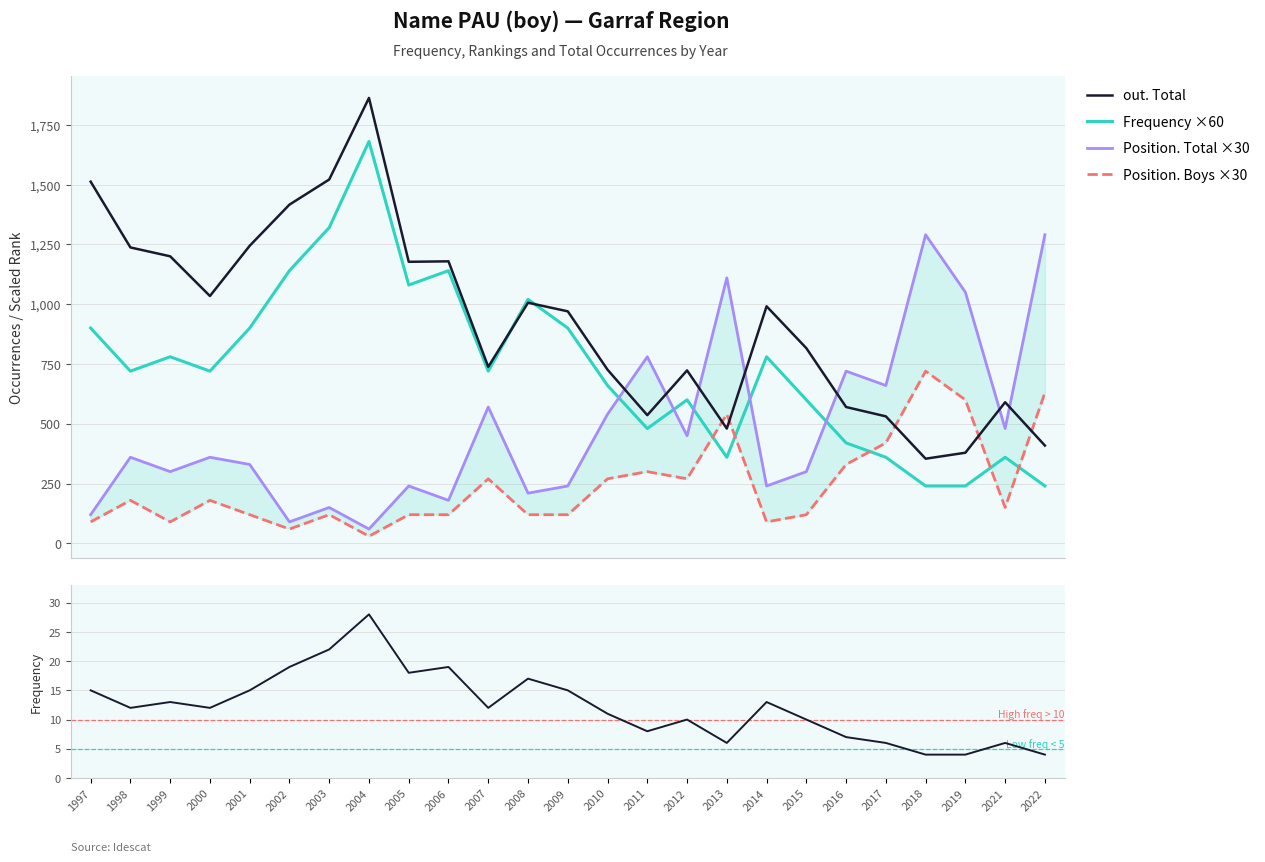

What is the average value of the Position. Boys ×30 series?

242